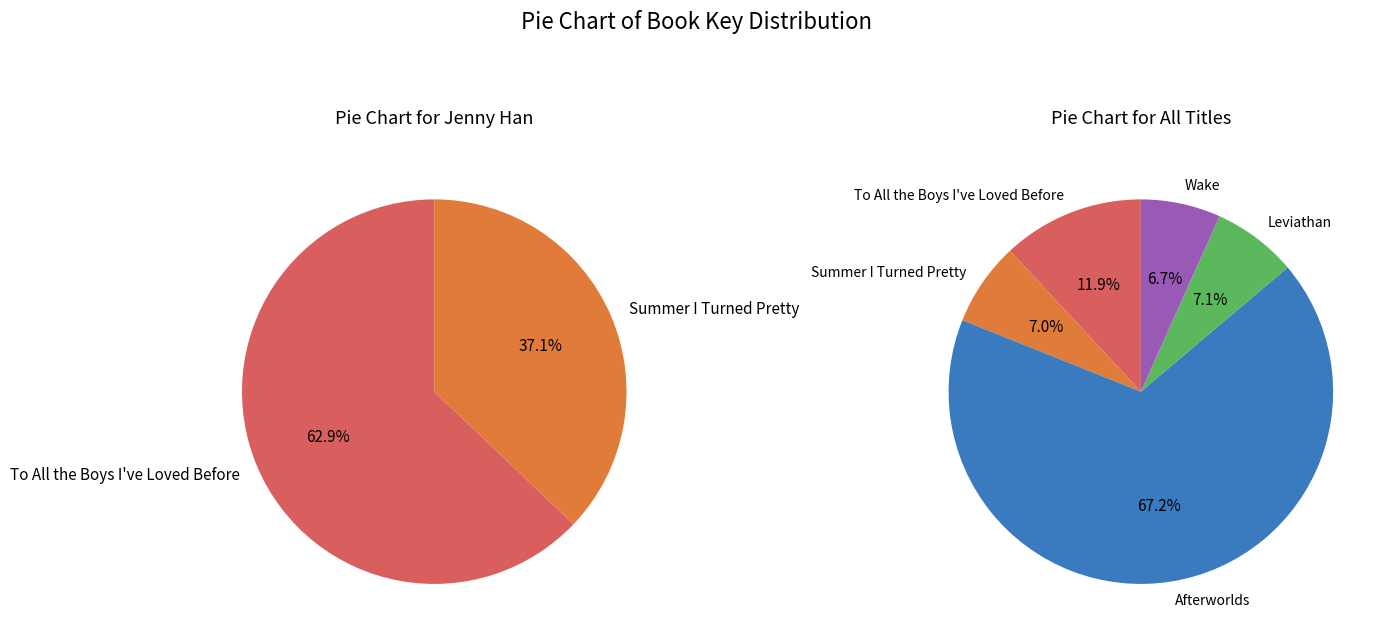

To the nearest percent, what percentage of the pie is Summer I Turned Pretty?

7%